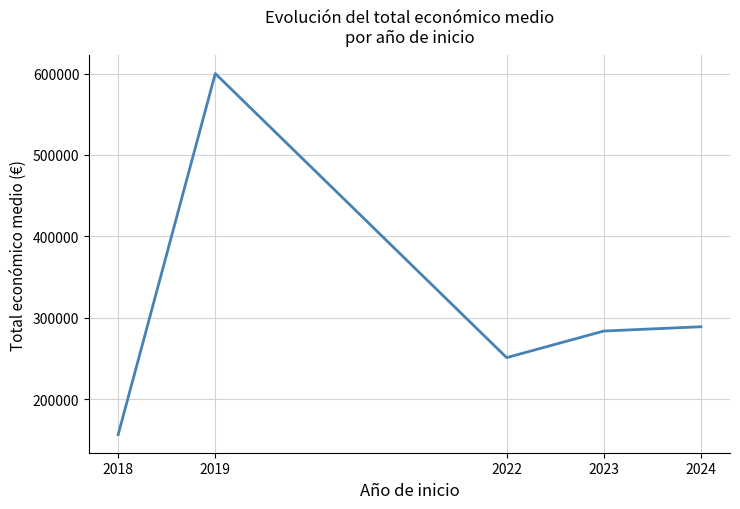

What value does the data have at 2018?

156343.7